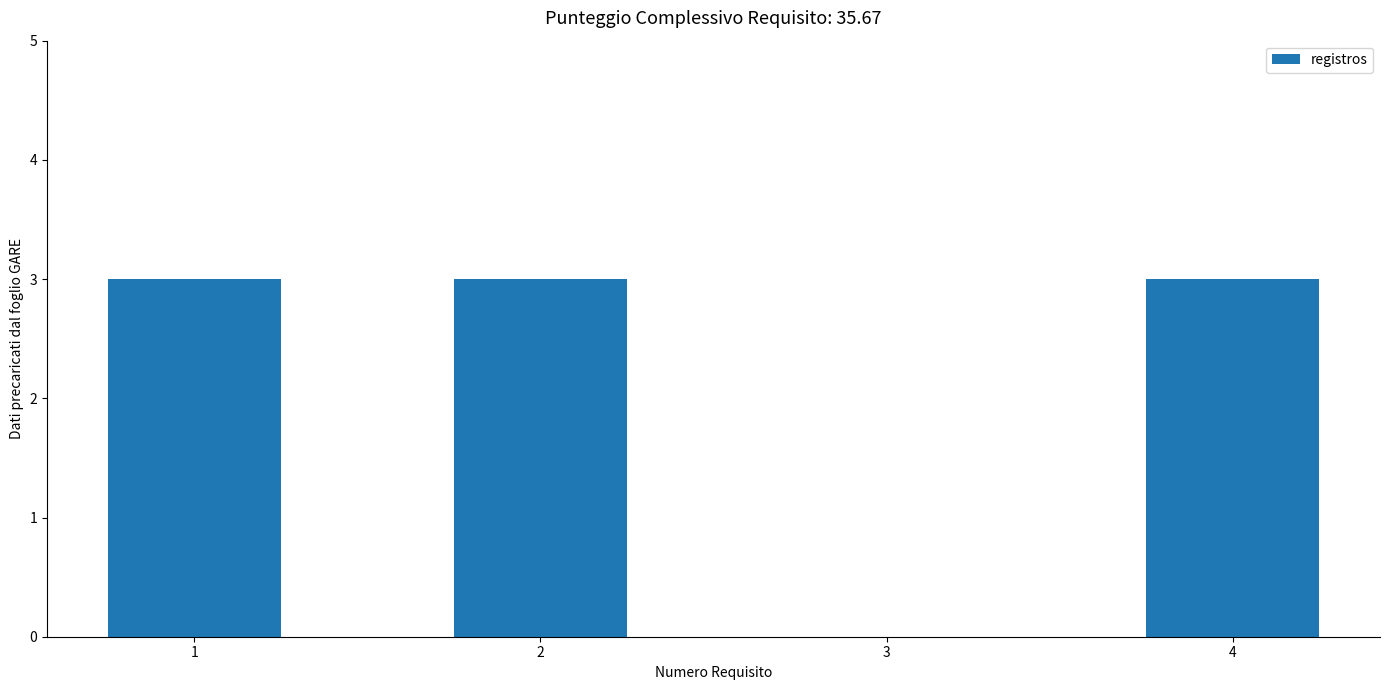

The chart shows a value of 3 at 1. True or false?

True